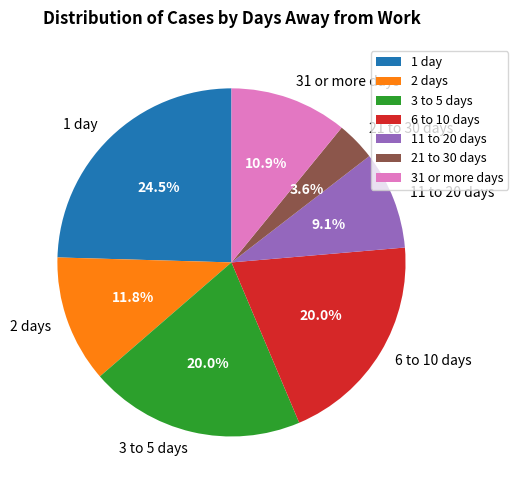

What is the largest slice in the pie chart?

1 day